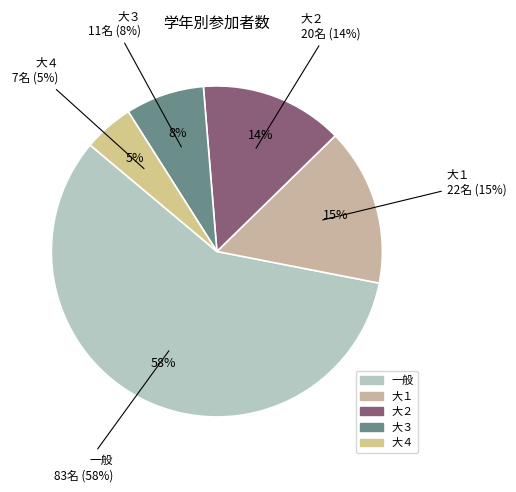

To the nearest percent, what percentage of the pie is 大３?

8%